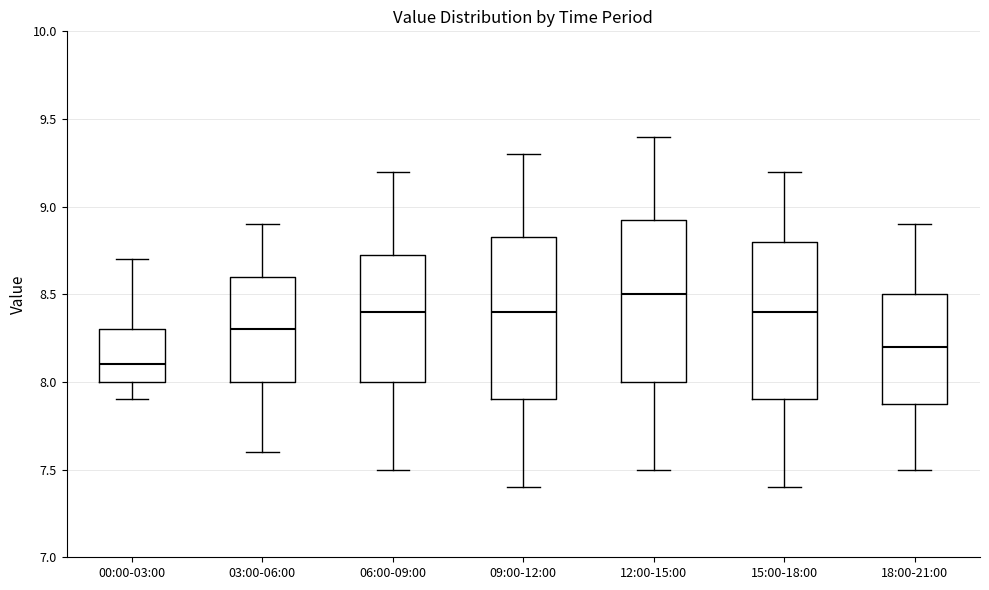

Reading left to right, read every box against the y-axis: the position of its median line, the range the box covers, and the ends of its whiskers. The values are not printed on the chart, so give them approximately, as read against the axis.

00:00-03:00: median 8.10, box 8.00 to 8.30, whiskers 7.90 to 8.70
03:00-06:00: median 8.30, box 8.00 to 8.60, whiskers 7.60 to 8.90
06:00-09:00: median 8.40, box 8.00 to 8.75, whiskers 7.50 to 9.20
09:00-12:00: median 8.40, box 7.90 to 8.85, whiskers 7.40 to 9.30
12:00-15:00: median 8.50, box 8.00 to 8.95, whiskers 7.50 to 9.40
15:00-18:00: median 8.40, box 7.90 to 8.80, whiskers 7.40 to 9.20
18:00-21:00: median 8.20, box 7.90 to 8.50, whiskers 7.50 to 8.90